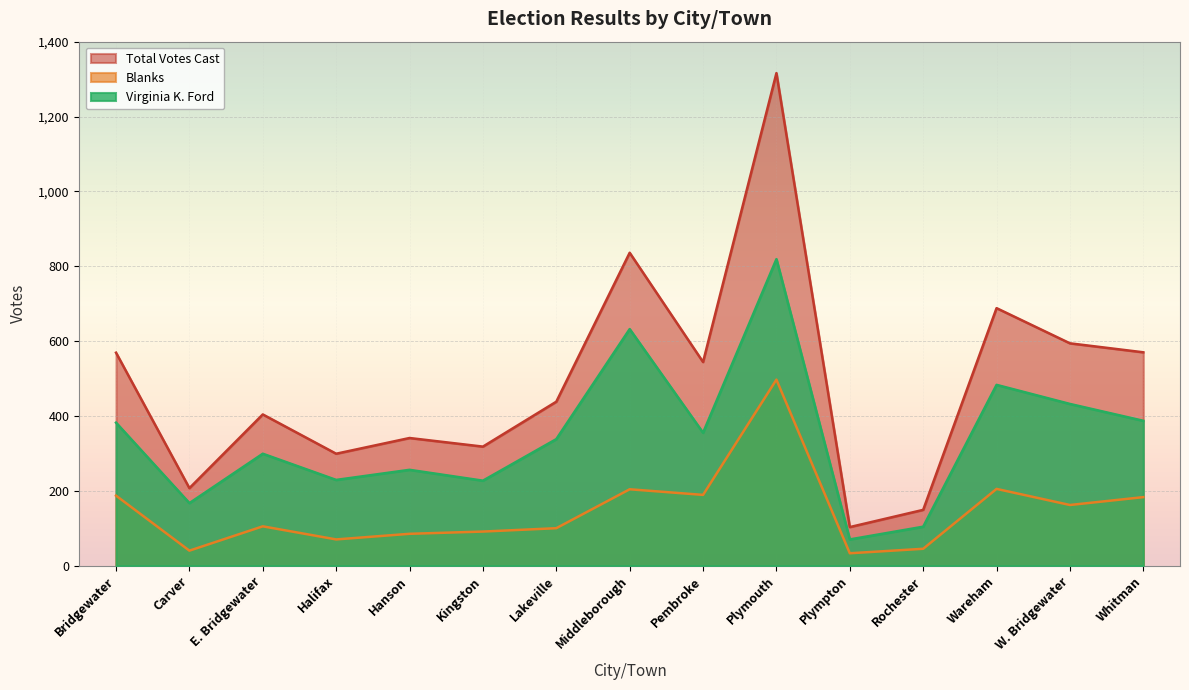

Is it true that Virginia K. Ford equals 218 at Plymouth?

False